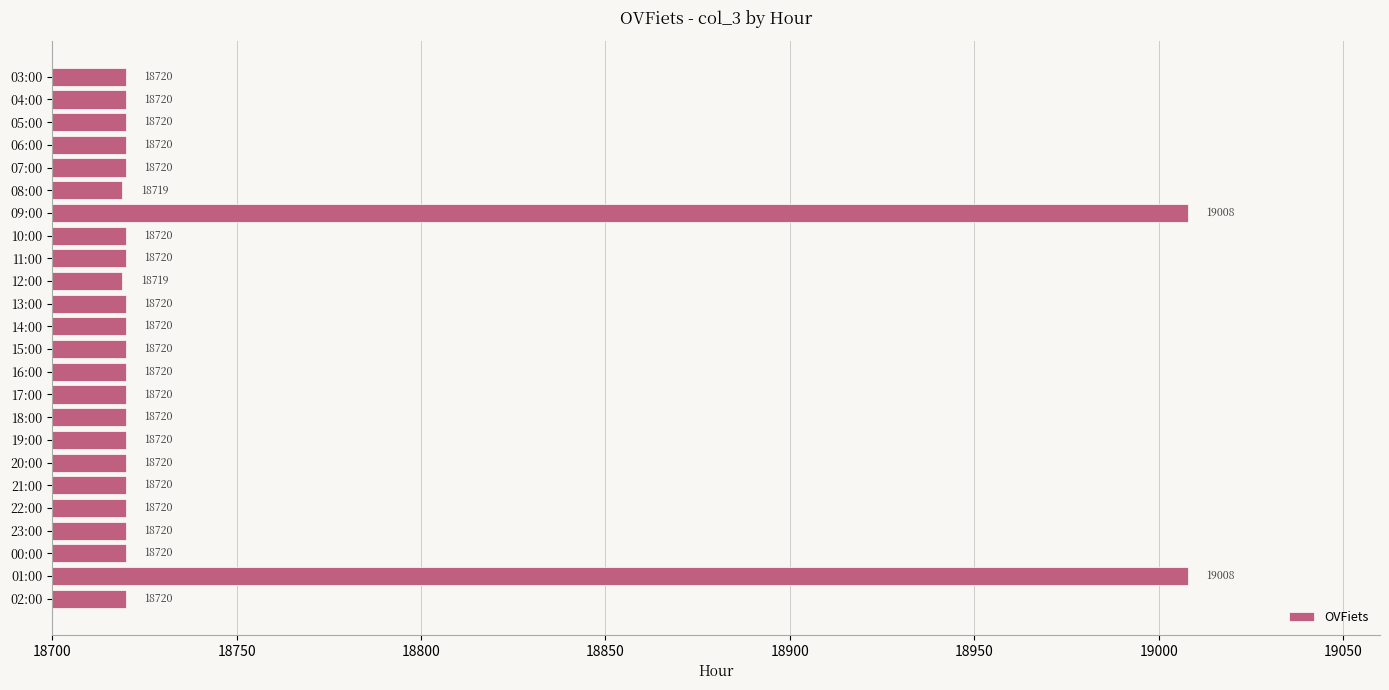

What is the value of the 12th bar from the top?

18720